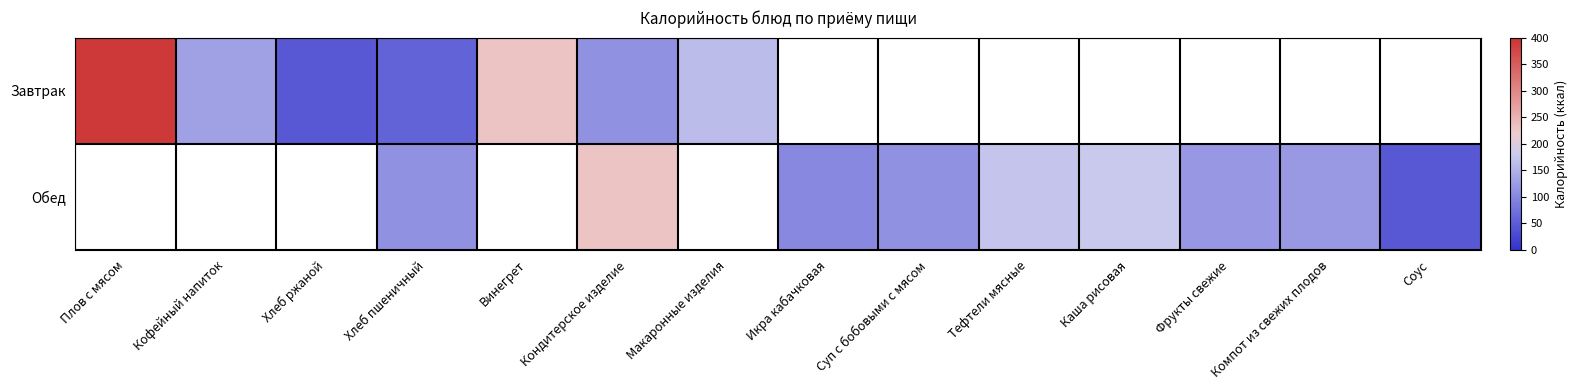

Which category has the highest value across all series?

Плов с мясом